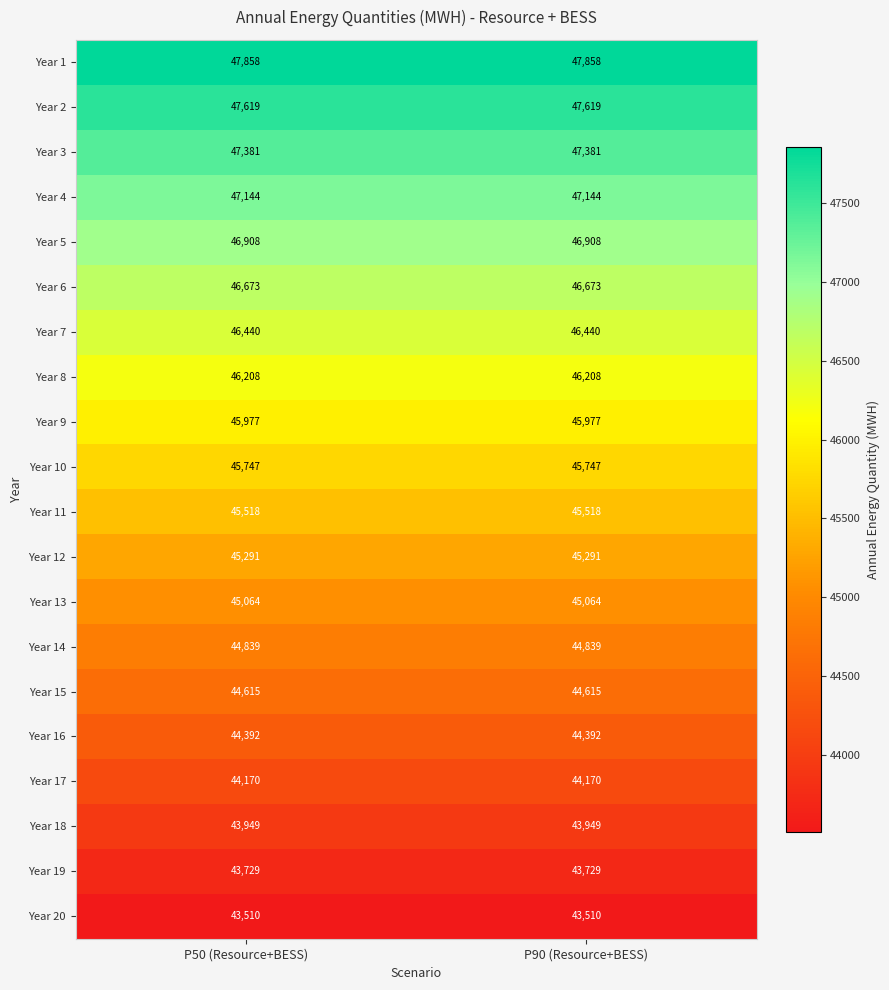

Count the number of categories in the chart.

2